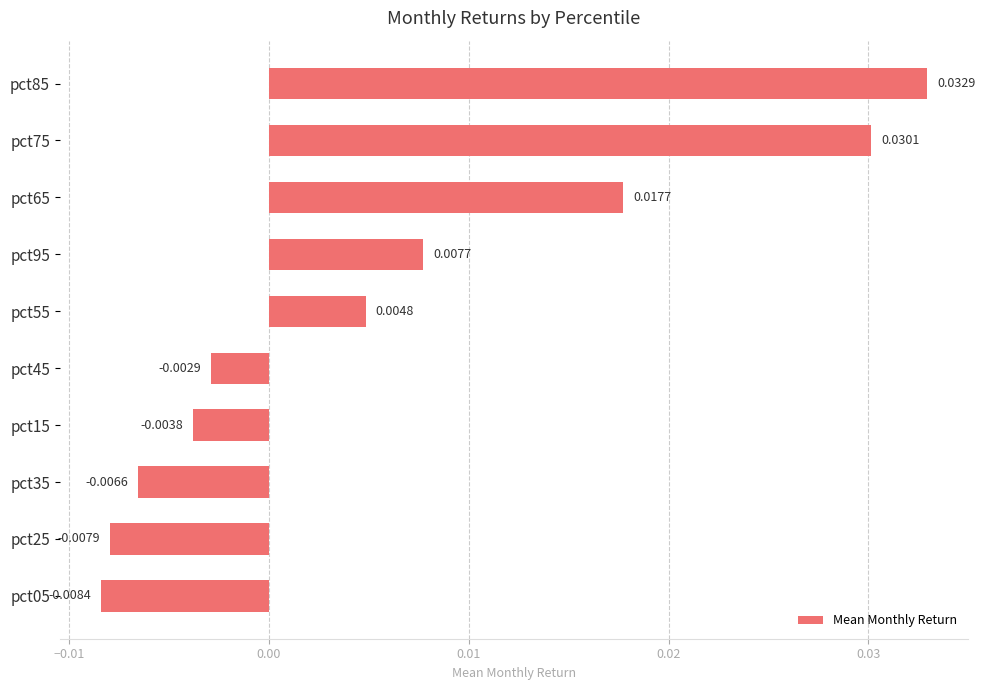

At which label is the value closest to 0?

pct45